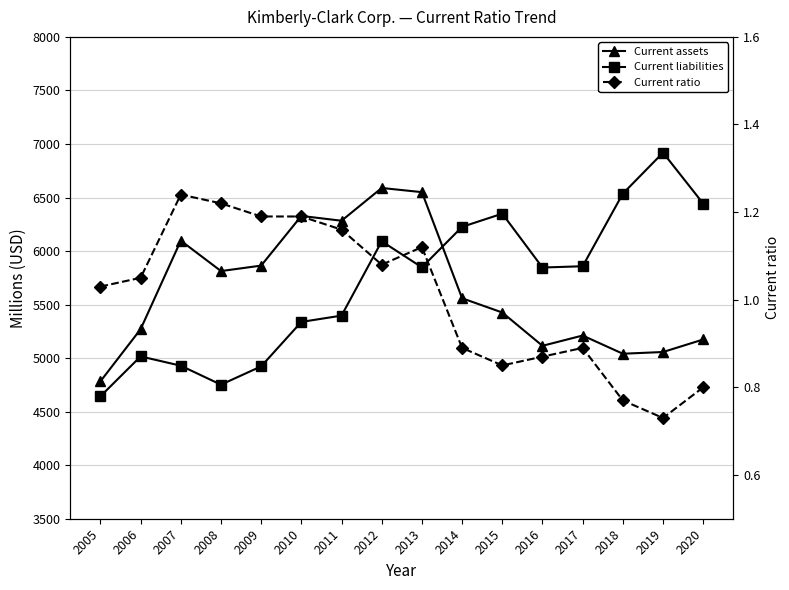

Reading right to left, extract all data points from this chart.

Current assets: 2020=5174.0	2019=5057.0	2018=5041.0	2017=5211.0	2016=5115.0	2015=5426.0	2014=5559.0	2013=6550.0	2012=6589.0	2011=6283.0	2010=6328.0	2009=5864.0	2008=5813.0	2007=6097.0	2006=5270.0	2005=4783.0
Current liabilities: 2020=6443.0	2019=6919.0	2018=6536.0	2017=5858.0	2016=5846.0	2015=6349.0	2014=6226.0	2013=5848.0	2012=6091.0	2011=5397.0	2010=5338.0	2009=4923.0	2008=4752.0	2007=4929.0	2006=5016.0	2005=4643.0
Current ratio: 2020=0.8	2019=0.7	2018=0.8	2017=0.9	2016=0.9	2015=0.8	2014=0.9	2013=1.1	2012=1.1	2011=1.2	2010=1.2	2009=1.2	2008=1.2	2007=1.2	2006=1.1	2005=1.0